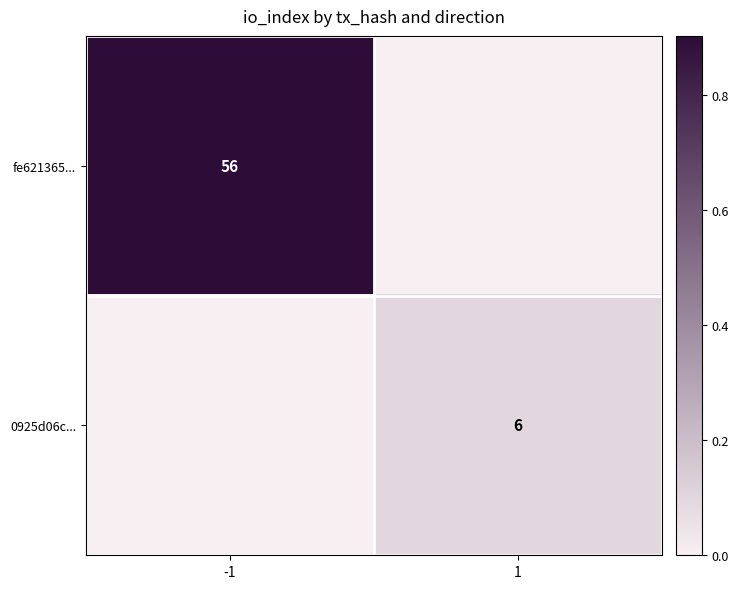

The fe621365... series shows 56 at -1. True or false?

True